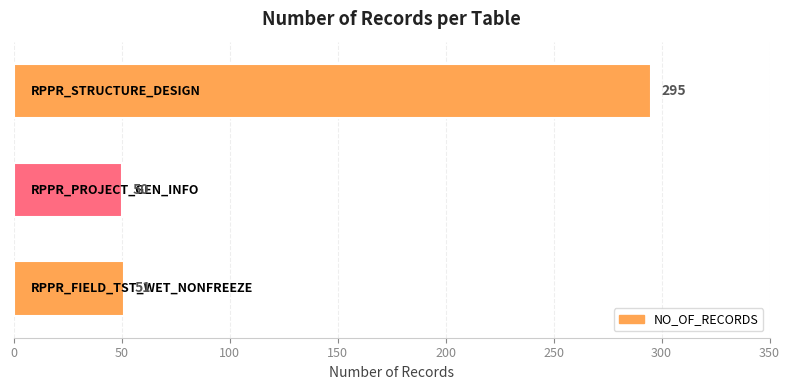

What is the greatest value displayed?

295